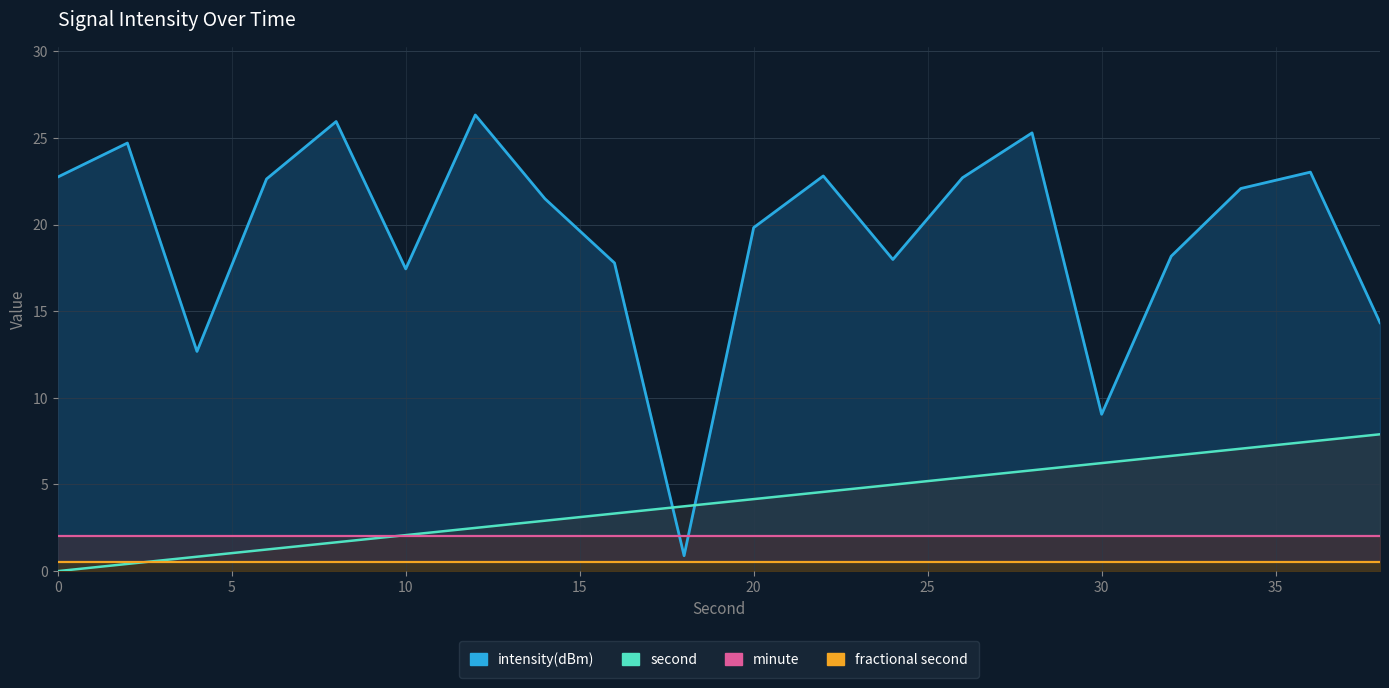

What is the sum of all fractional second values?

10.0